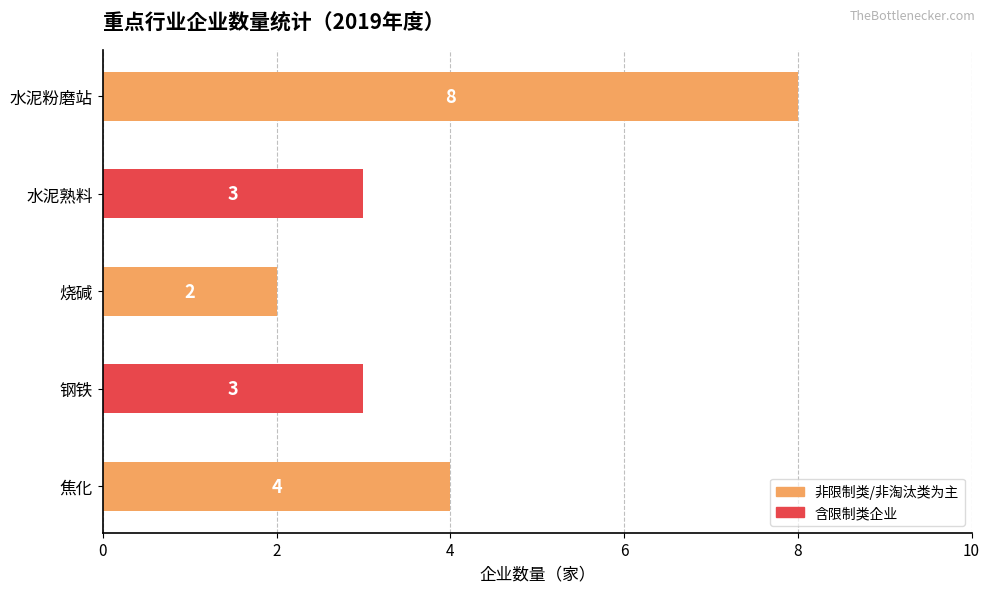

The chart shows a value of 8 at 水泥粉磨站. True or false?

True